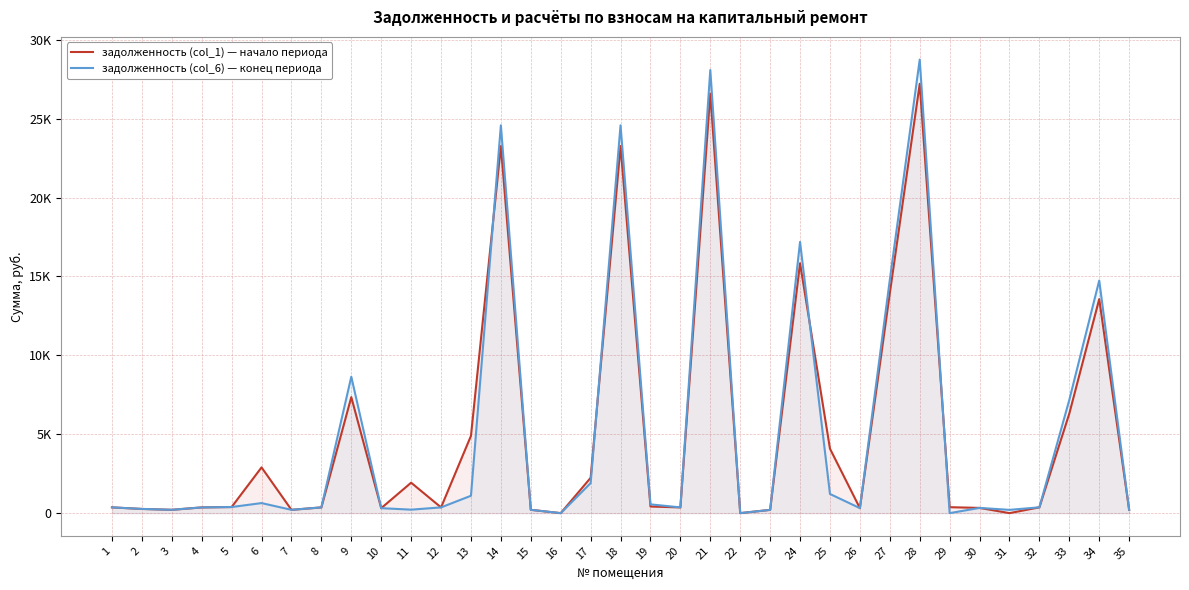

How many lines are shown in the chart?

2